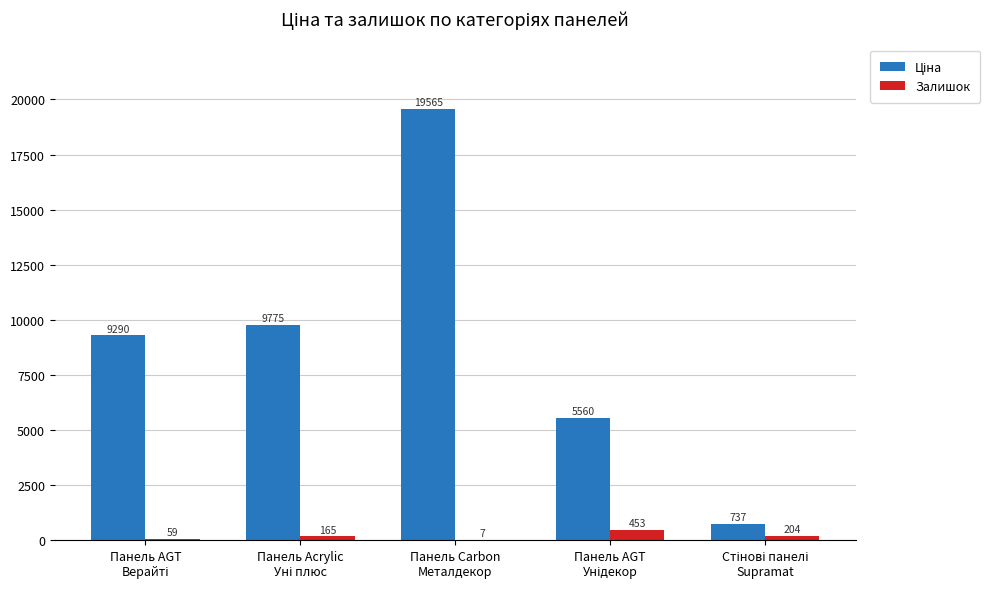

What is the maximum value shown in the chart?

19564.9